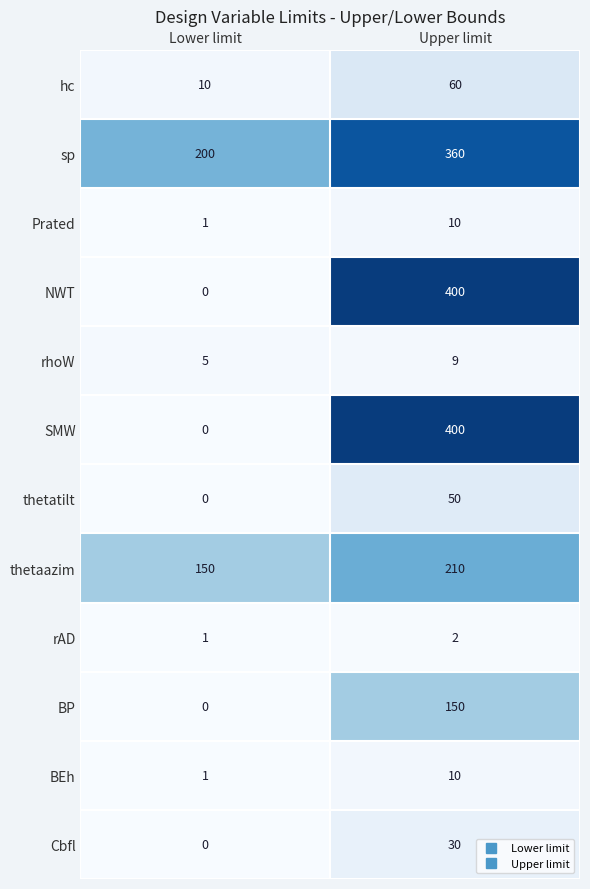

List the labels in order of rhoW value, smallest first.

Lower limit, Upper limit